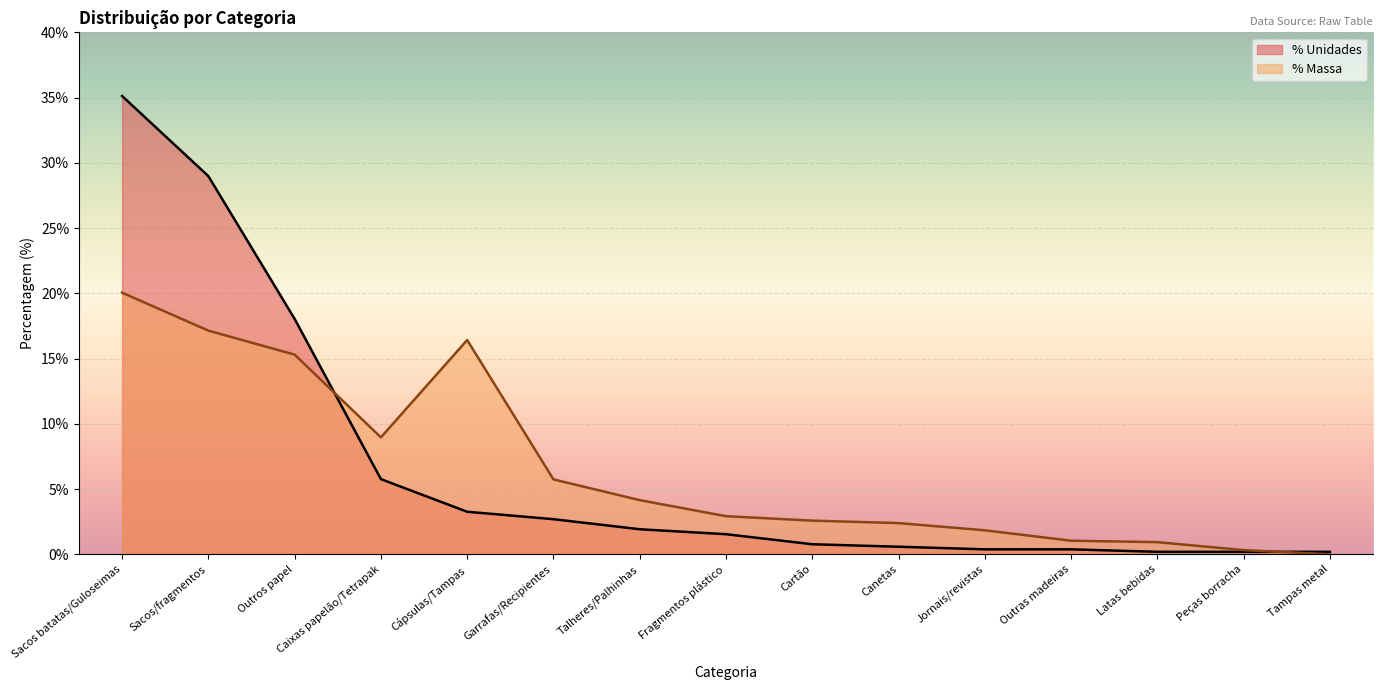

In % Massa, how many points are higher than both neighbors (excluding endpoints)?

1